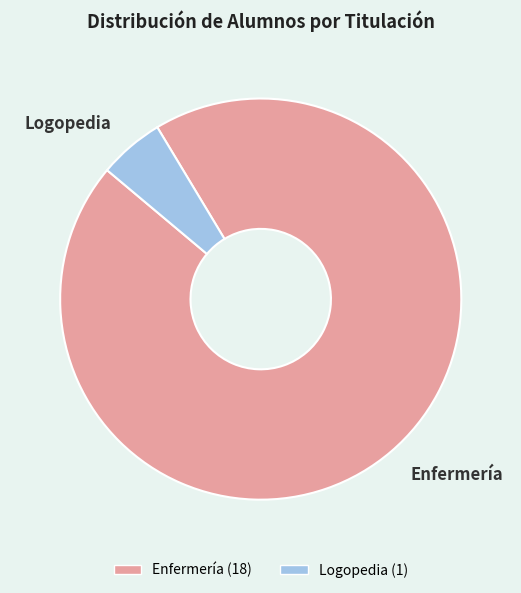

Which slice is the smallest?

Logopedia